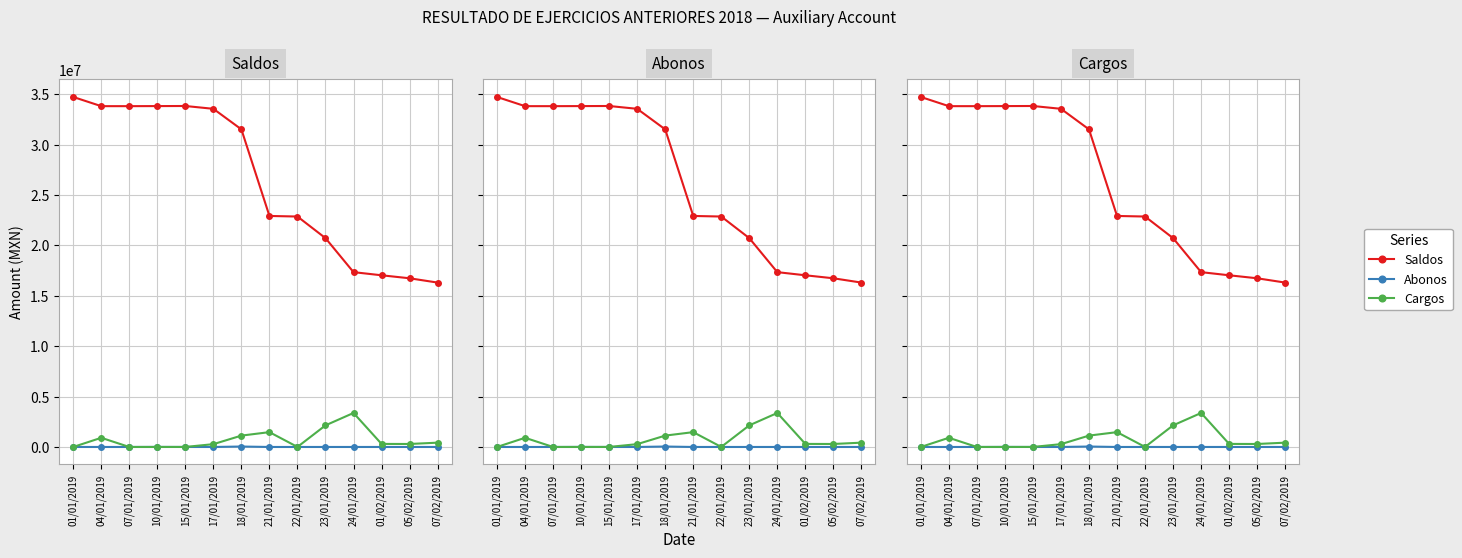

List the series in order of their peak value, highest first.

Saldos, Cargos, Abonos